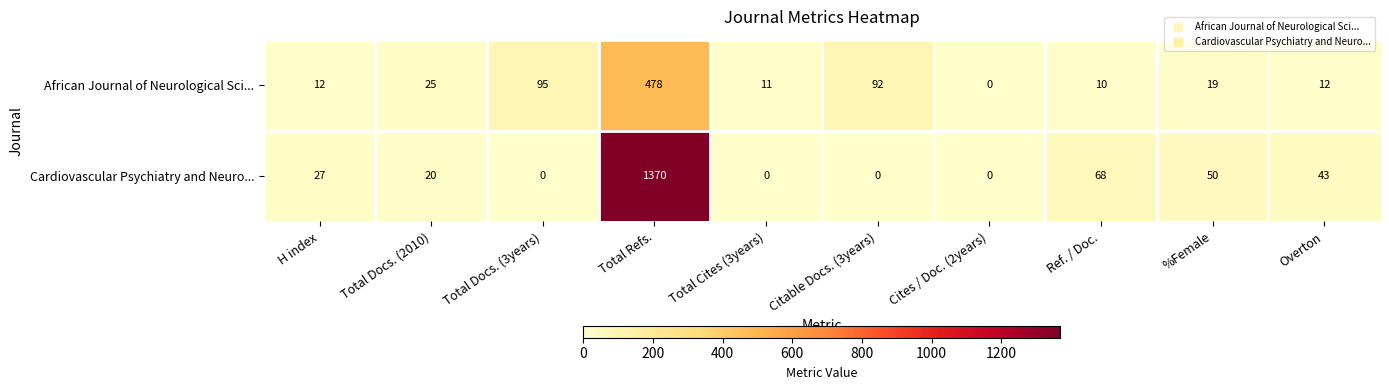

Rank the series by their maximum value, from lowest to highest.

African Journal of Neurological Sci..., Cardiovascular Psychiatry and Neuro...